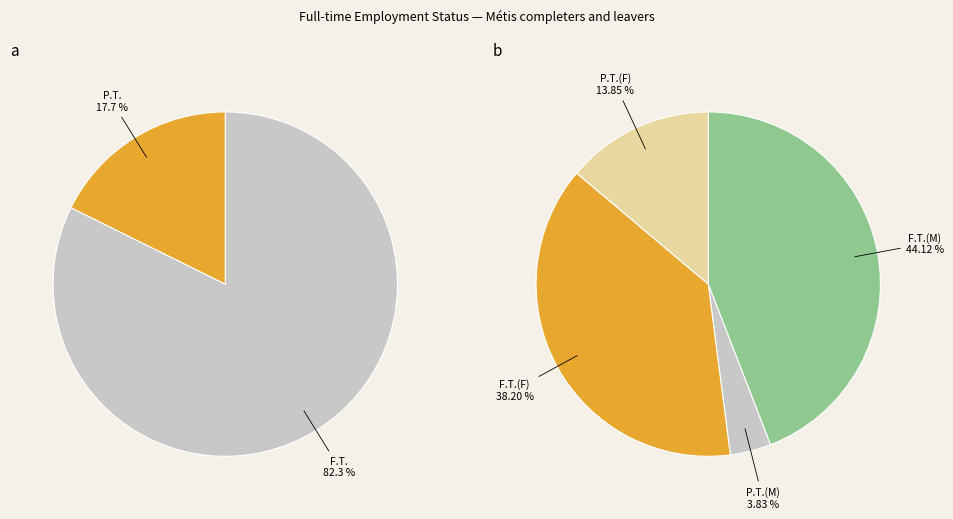

How many slices are in this pie chart?

4